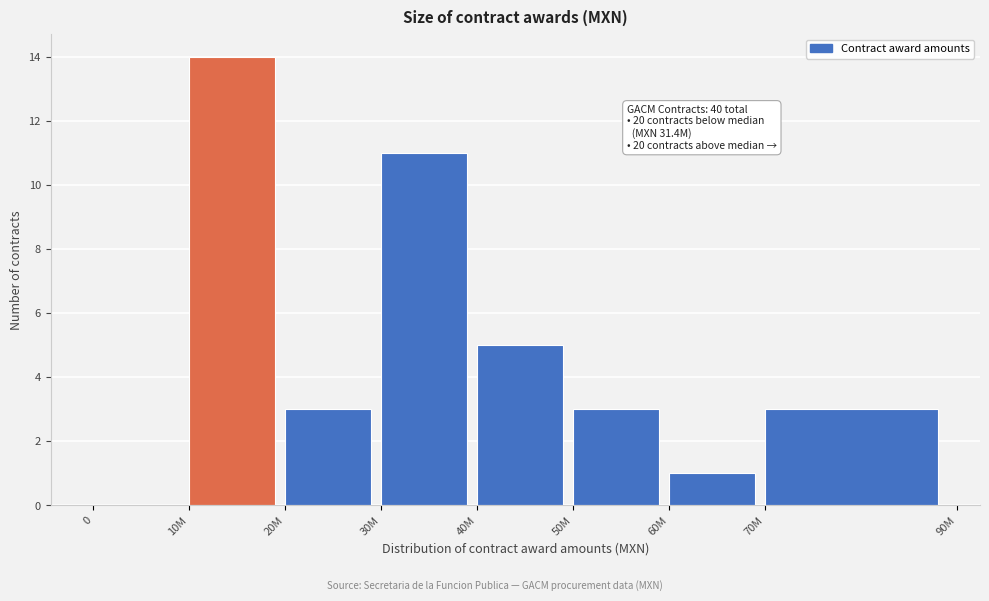

Reading left to right, what are all the values shown in this chart?

0=0	10M=14	20M=3	30M=11	40M=5	50M=3	60M=1	70M=3